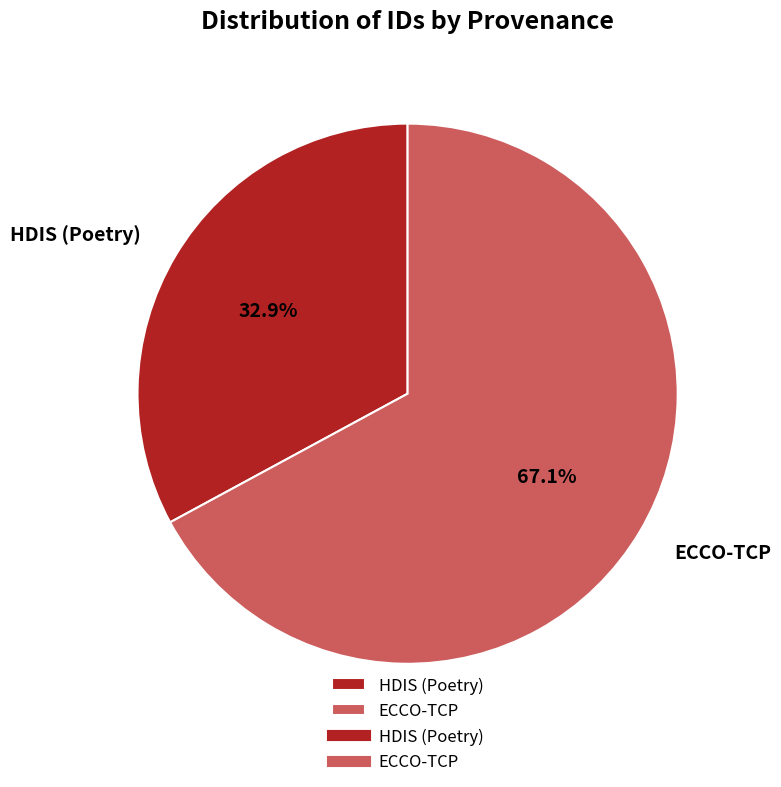

How many slices are in this pie chart?

2